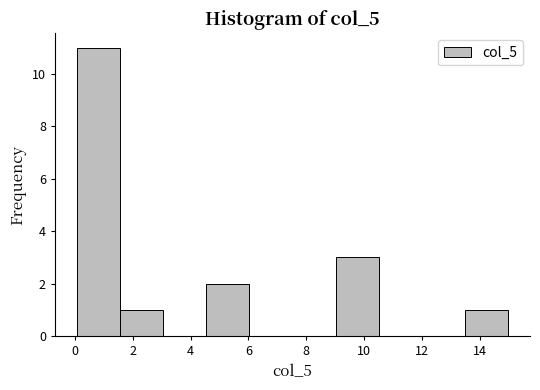

What is the height of the bar covering 13.6 to 15.0 on the x-axis? Neither the bar edges nor the heights are printed on the chart, so give them approximately, as read against the axes.

1